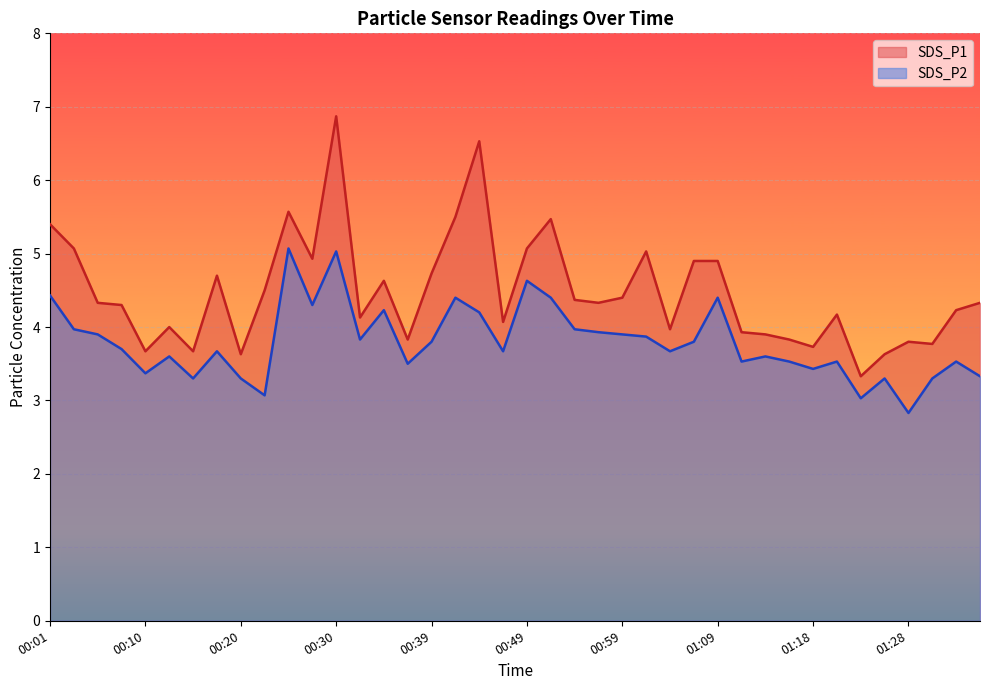

Count the number of data series in this chart.

2